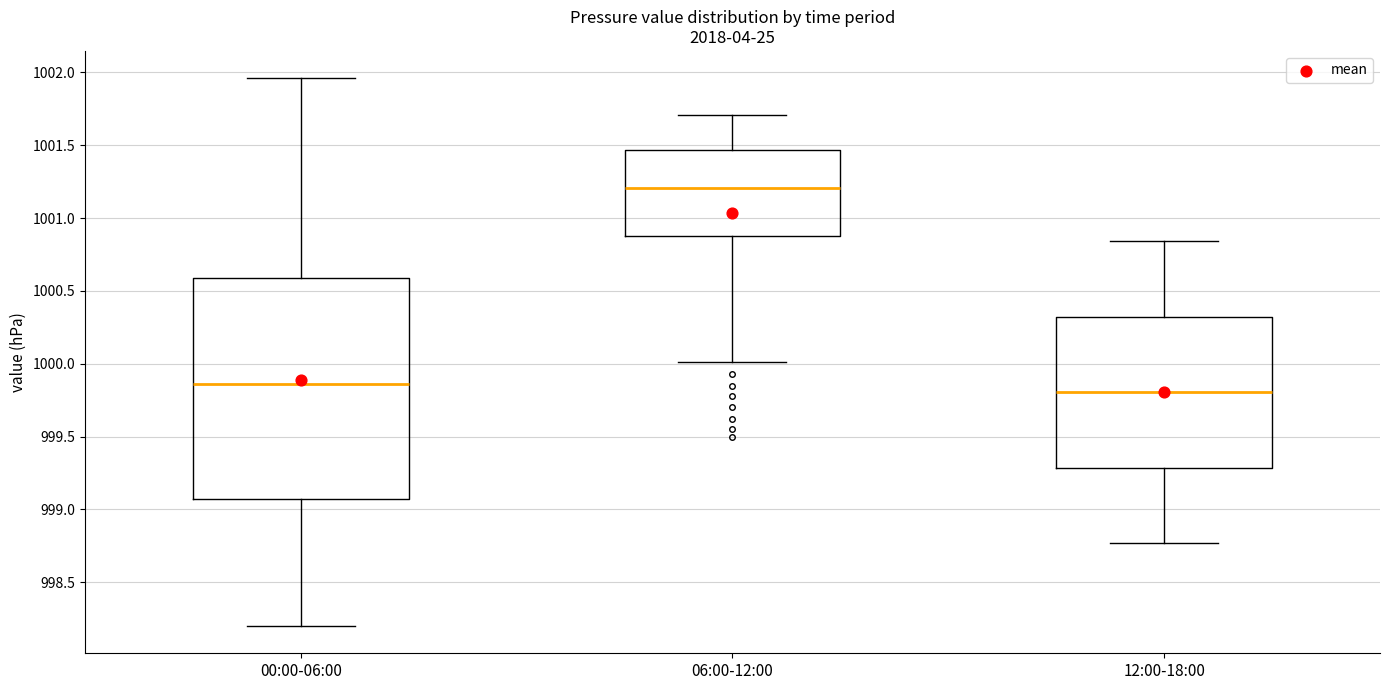

Which box has the lowest median line?

12:00-18:00